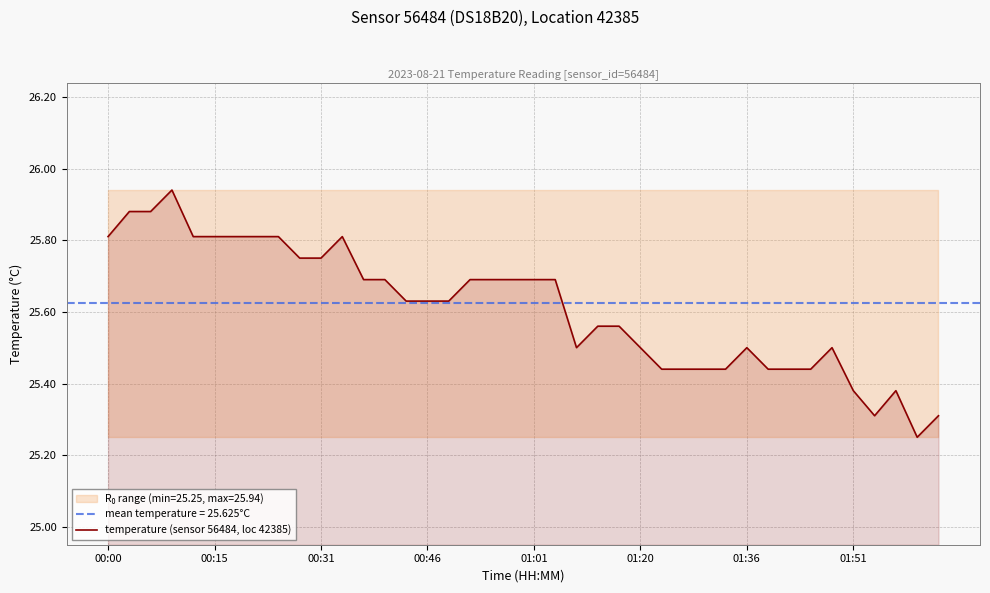

What is the difference between the values at 19 and 32?

0.2